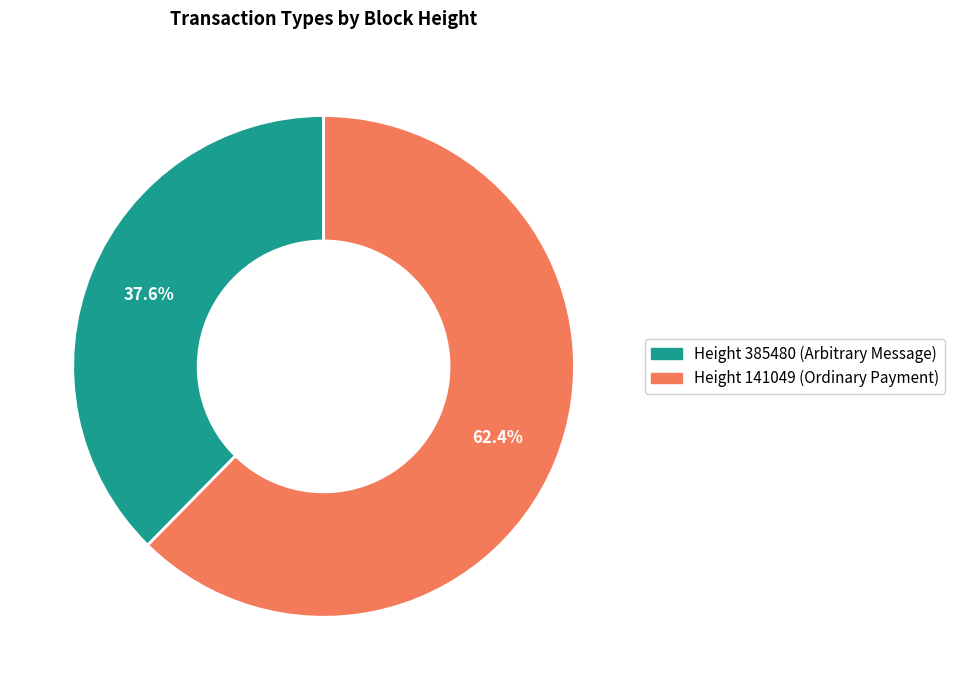

Which category accounts for the majority?

Height 141049 (Ordinary Payment)